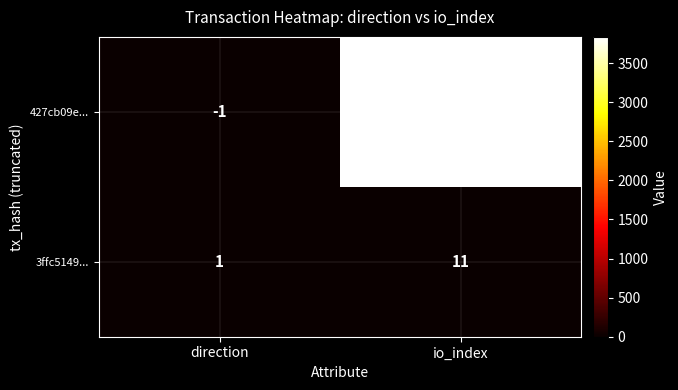

How many data points in 3ffc5149... are less than 11?

1